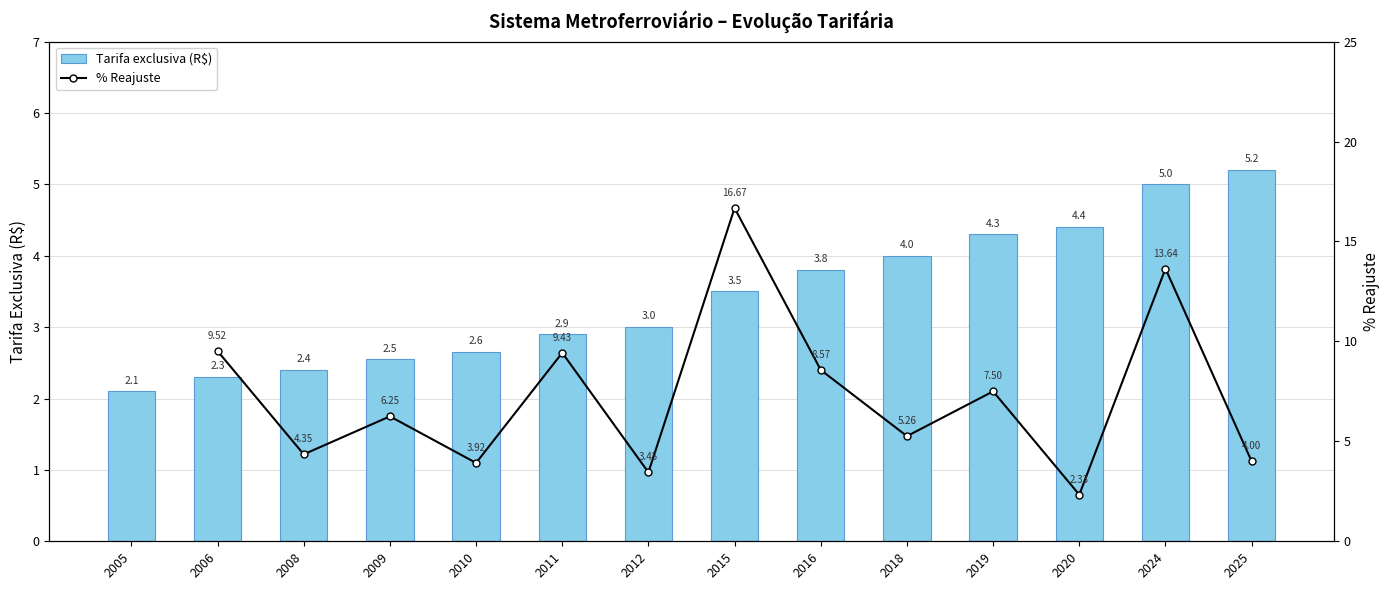

Which series has the widest spread of values?

Tarifa exclusiva (R$)